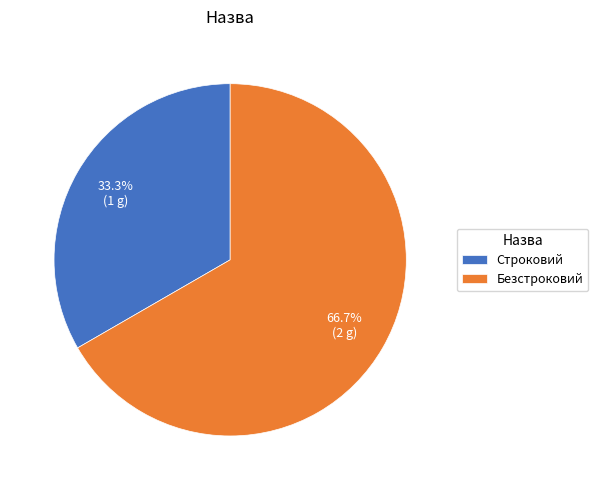

To the nearest percent, what is the difference between the largest and smallest slice percentages?

33%